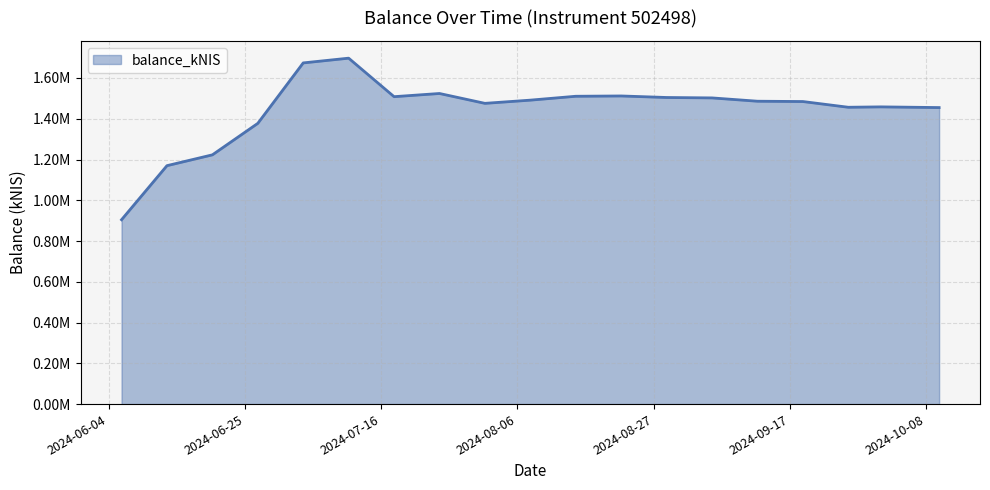

Is this an area chart (filled region under the line)?

Yes